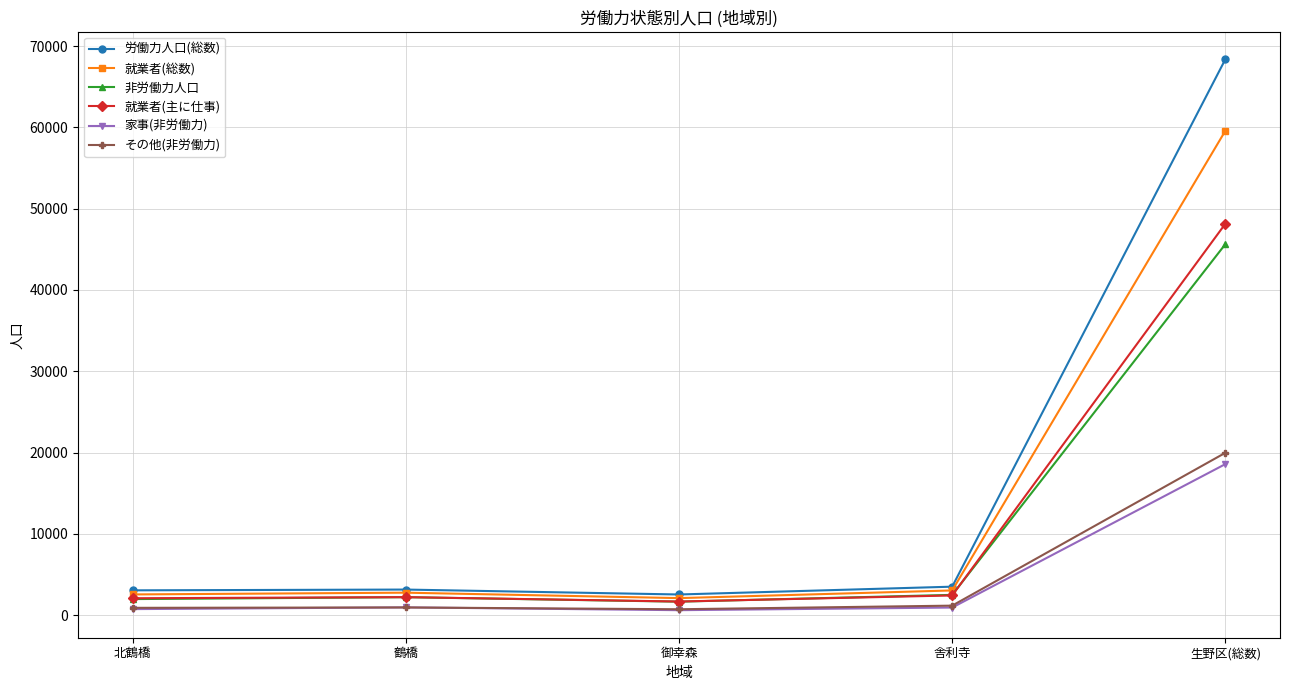

Where is the first local maximum for 就業者(主に仕事)?

鶴橋